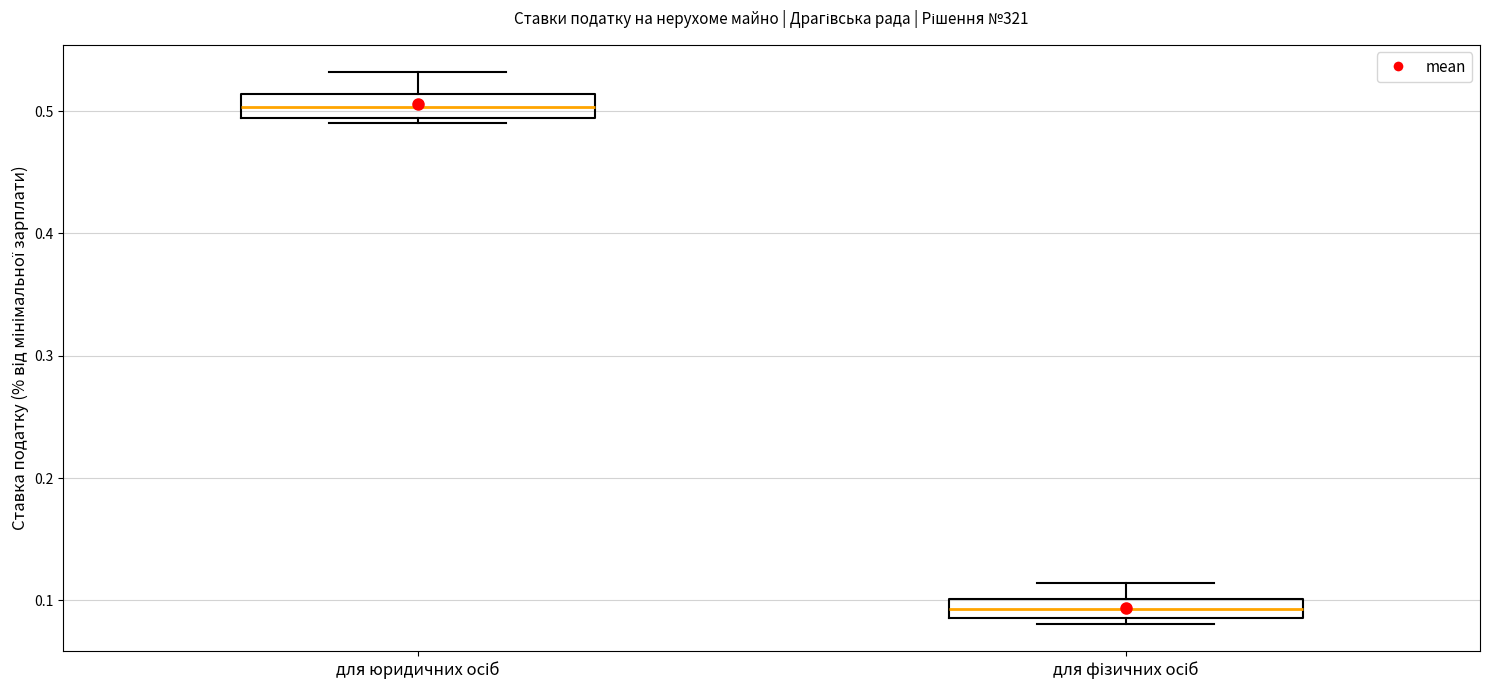

Reading left to right, transcribe this box plot: for each box, give where its median line is, the range the box spans, and where its two whiskers end, as read against the y-axis. The values are not printed on the chart, so give them approximately, as read against the axis.

для юридичних осіб: median 0.50, box 0.49 to 0.51, whiskers 0.49 (just below the box's lower edge) to 0.53
для фізичних осіб: median 0.09 (inside the box), box 0.09 to 0.10, whiskers 0.08 to 0.11